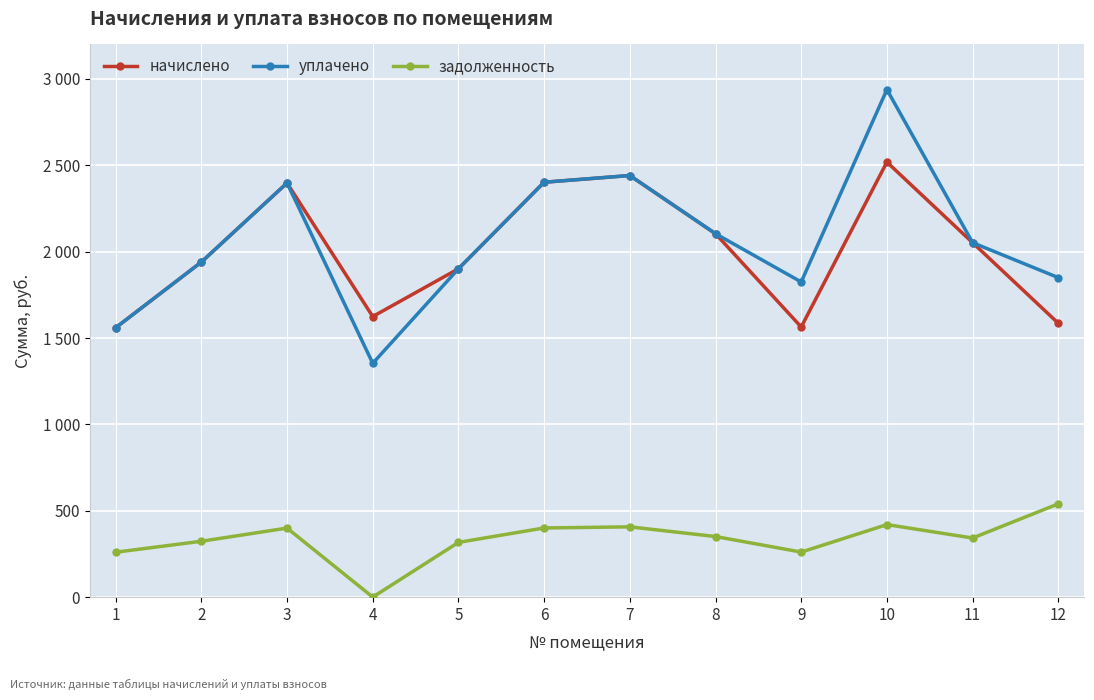

At how many categories does at least one series exceed 979?

12